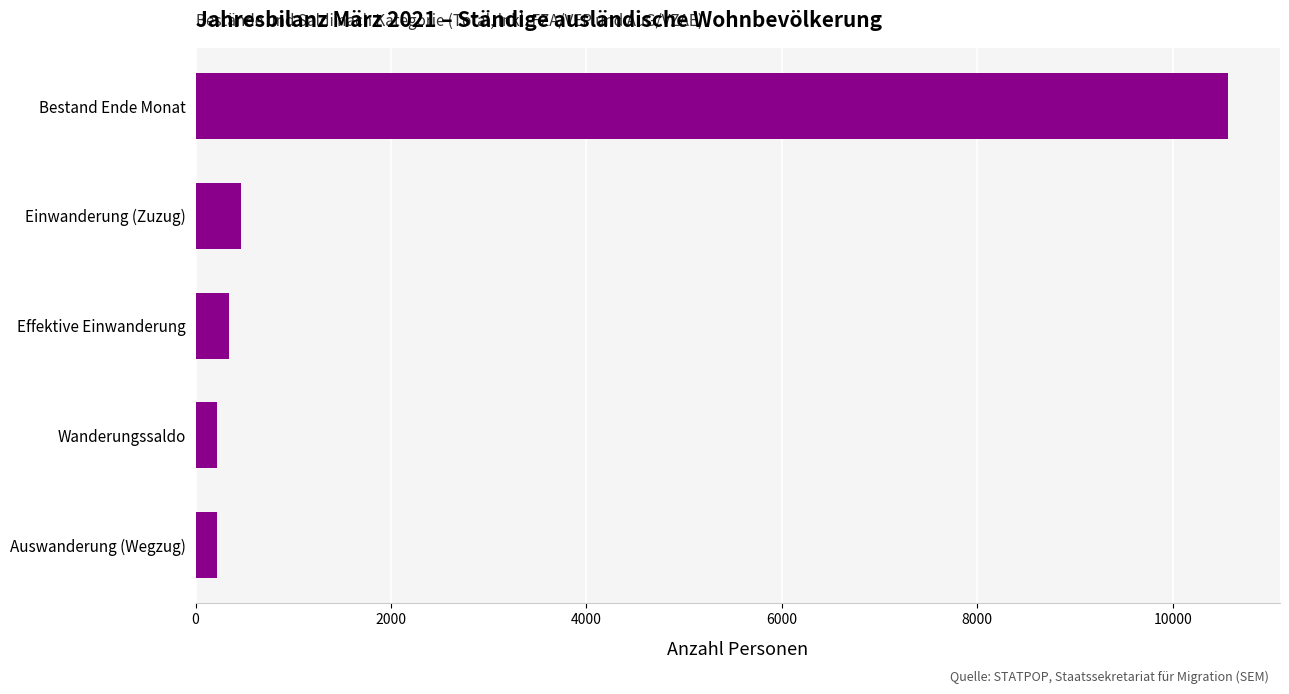

What is the sum of all values?

11822